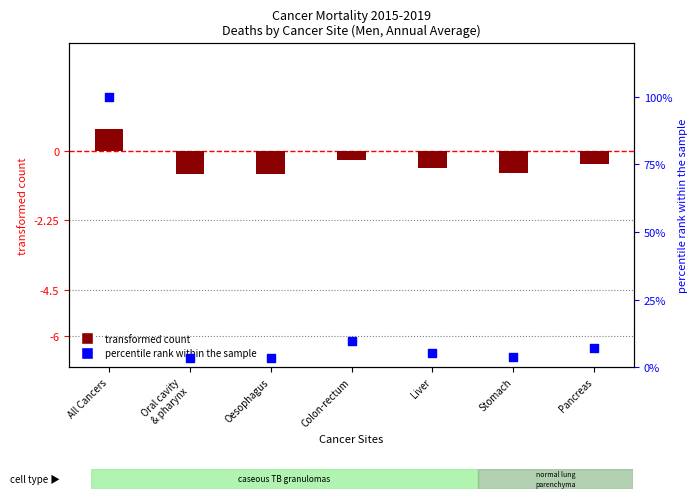

What is the total value across all series at Stomach?

2.9